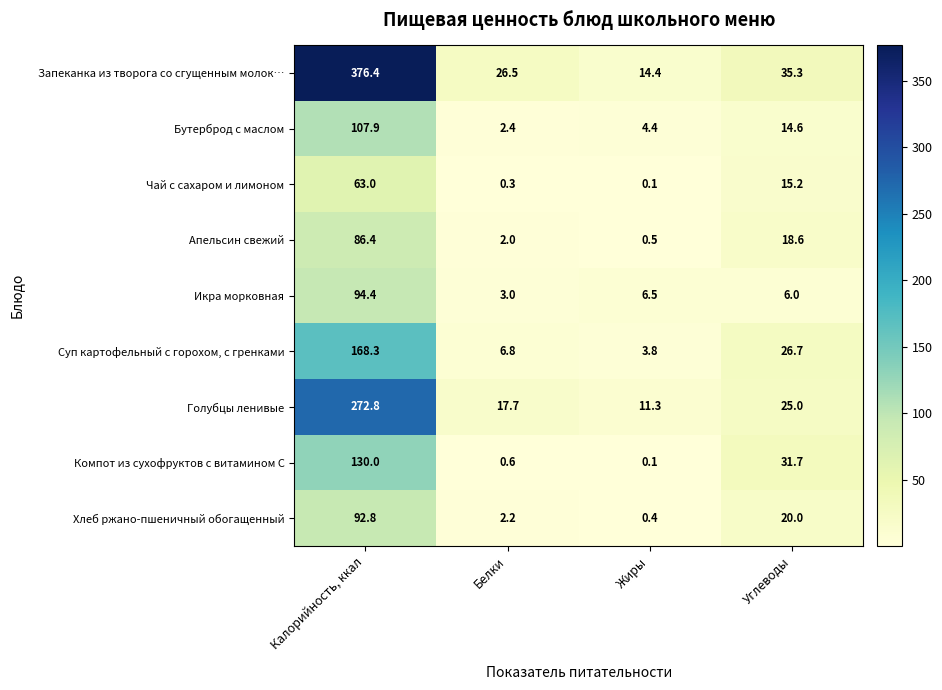

The value of Апельсин свежий at Калорийность, ккал is 59.0. True or false?

False